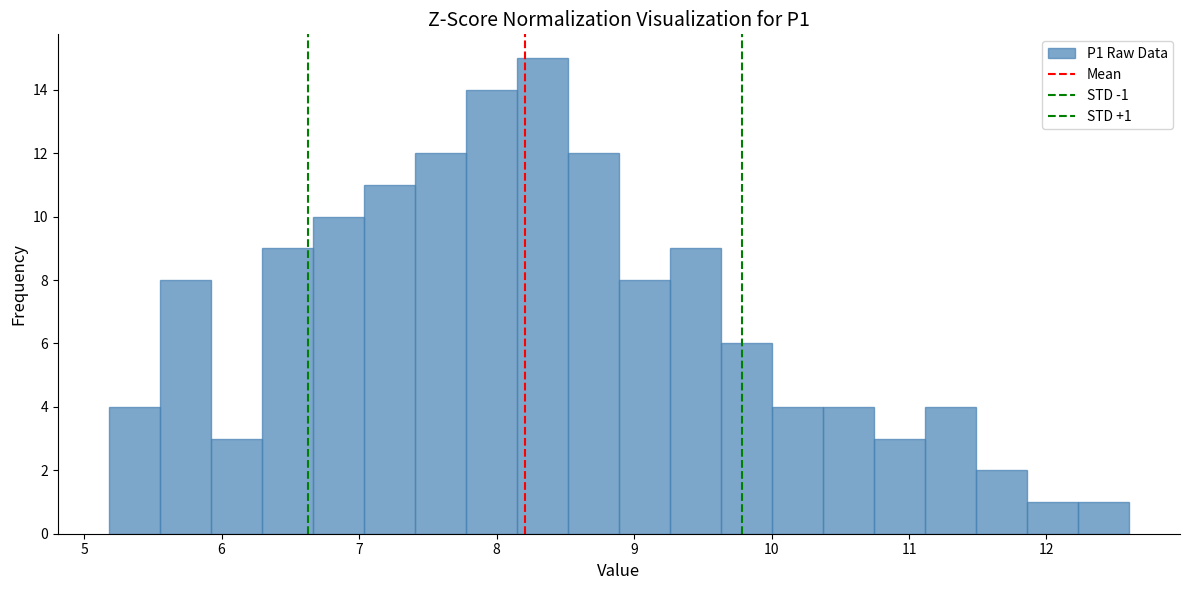

Around what value on the x-axis is the tallest bar? Give the approximate position of its centre, as read against the axis.

8.3